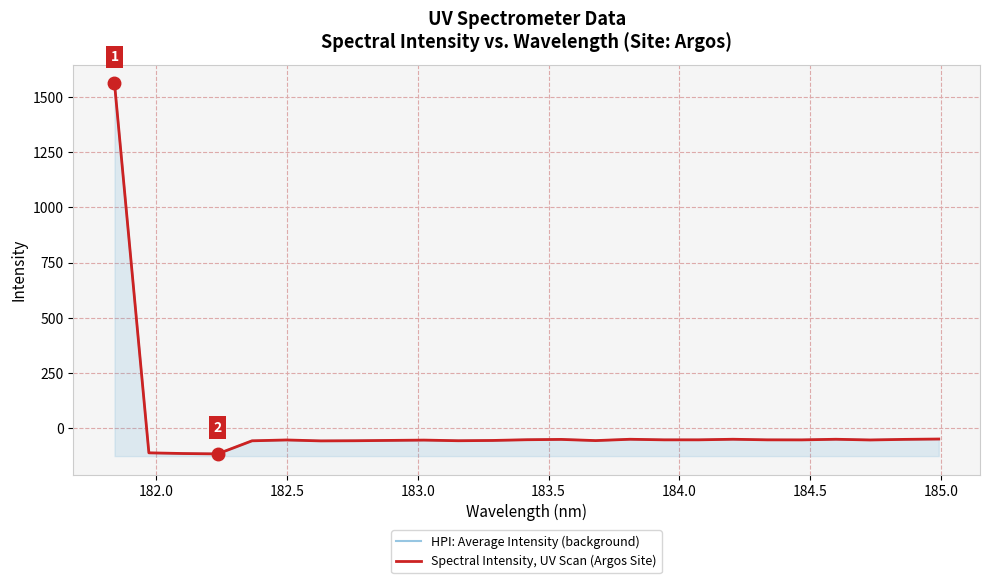

How many lines are shown in the chart?

2